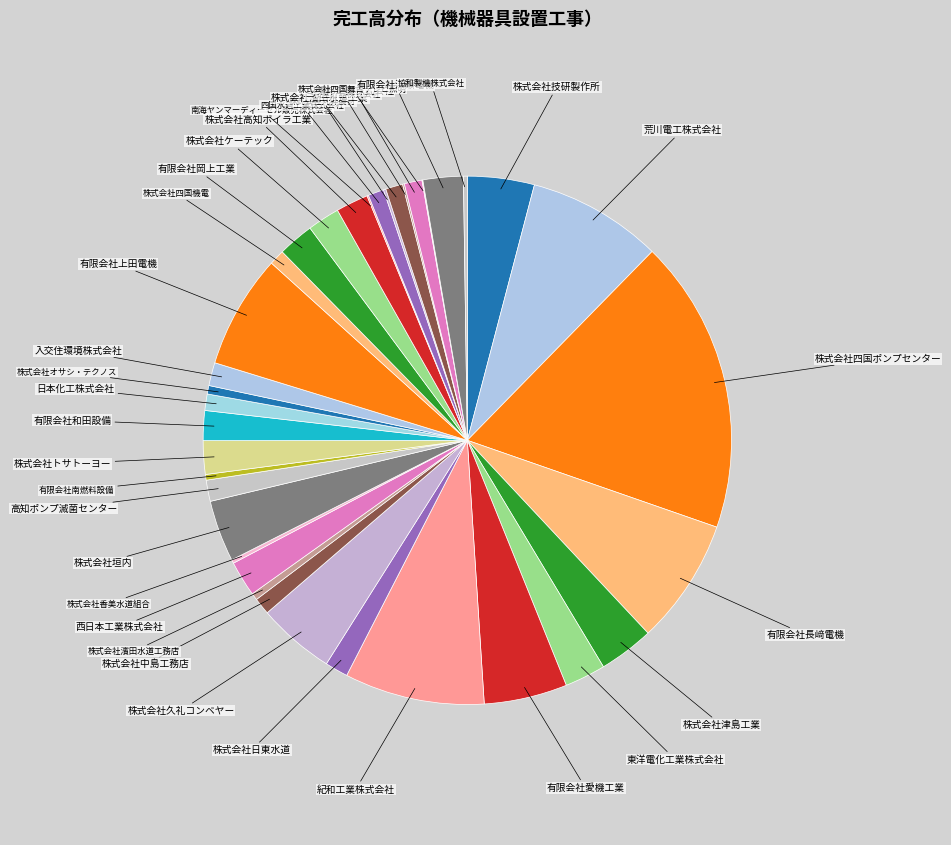

Do 四国水道工業株式会社 and 有限会社岡上工業 together represent more than half of the pie?

No